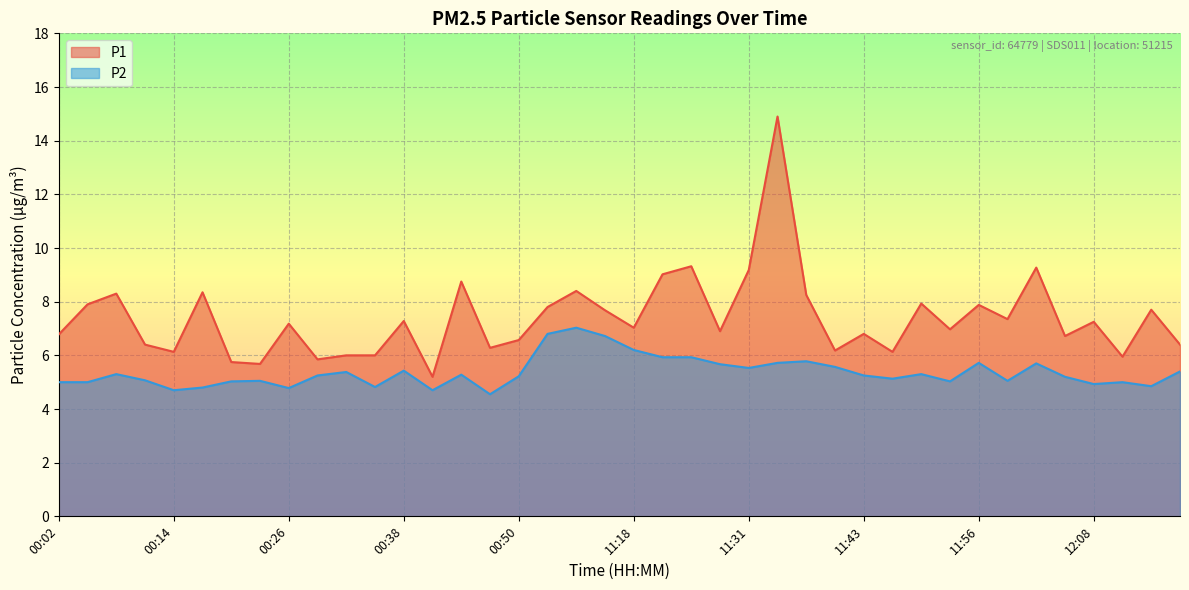

What is the sum of the P2 values at 00:08 and 11:40?

10.9